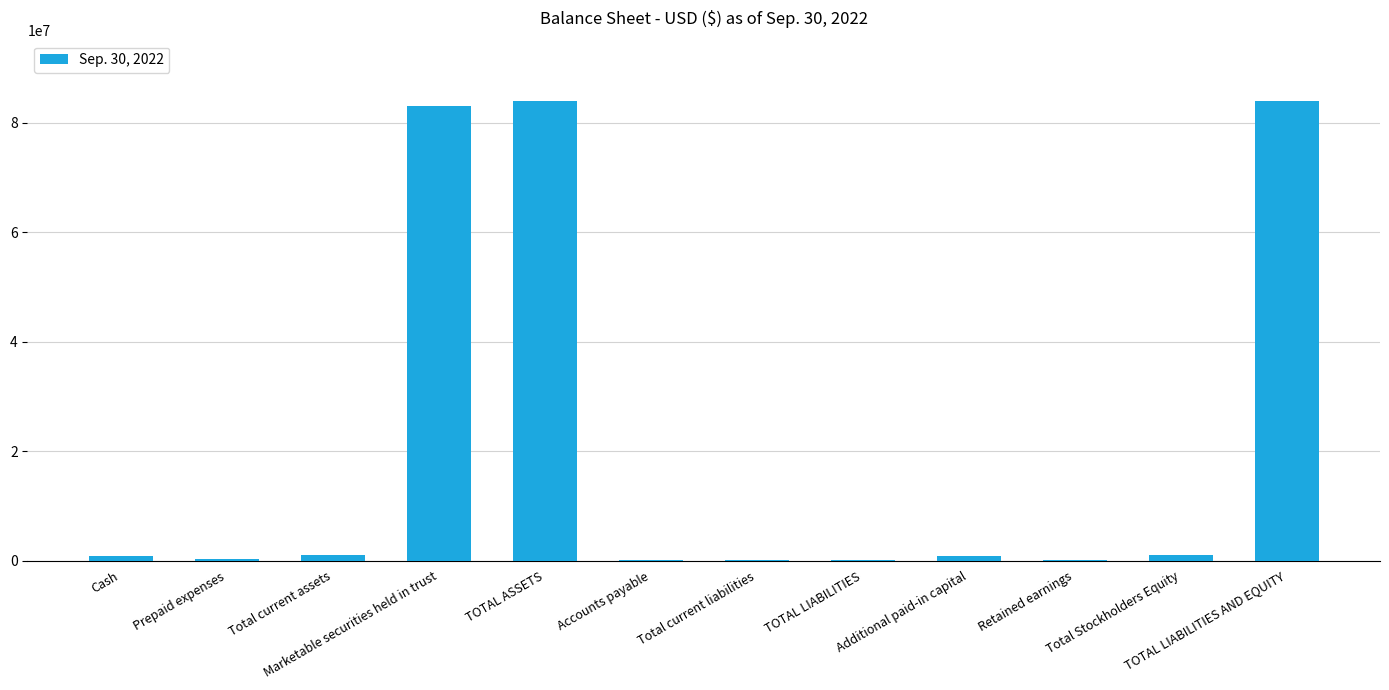

True or false: the data shows 71469 at Accounts payable.

True